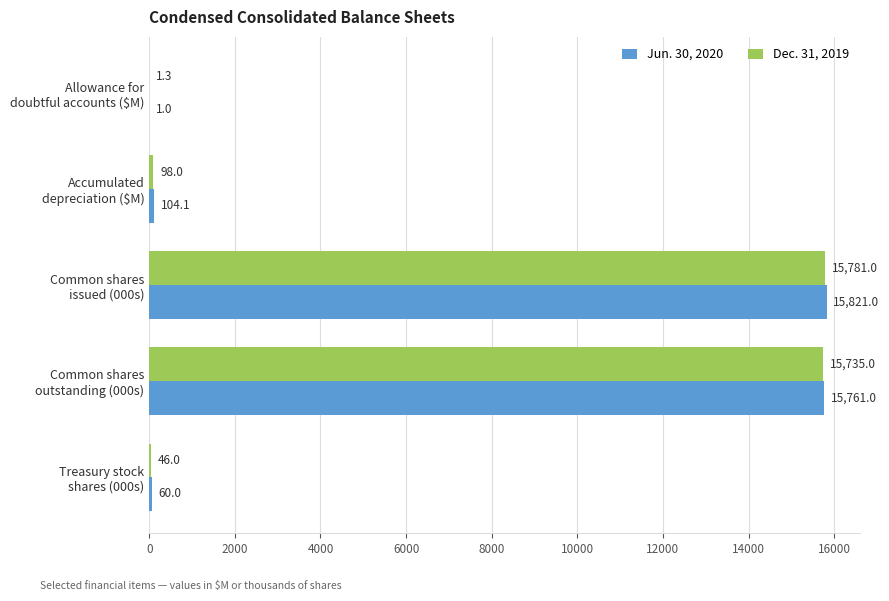

What is the maximum value for Dec. 31, 2019?

15781.0